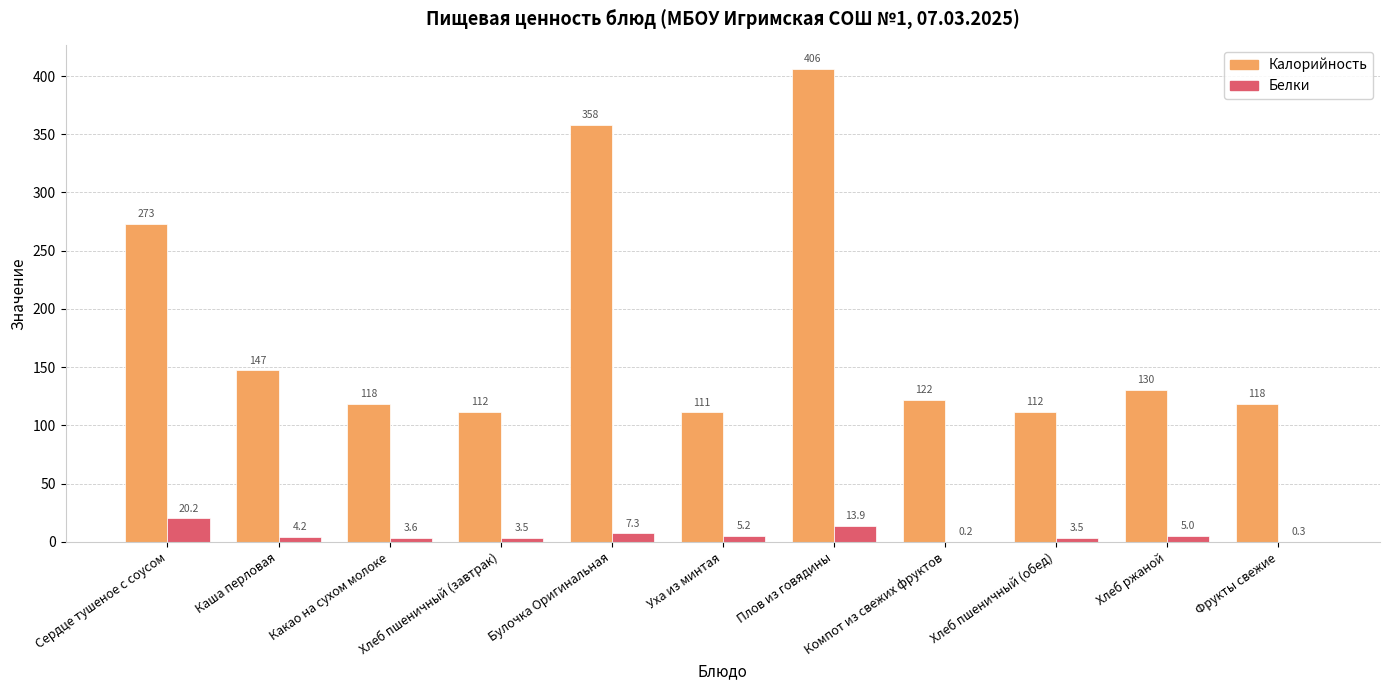

What is the approximate value of Белки at Хлеб пшеничный (завтрак)?

3.5